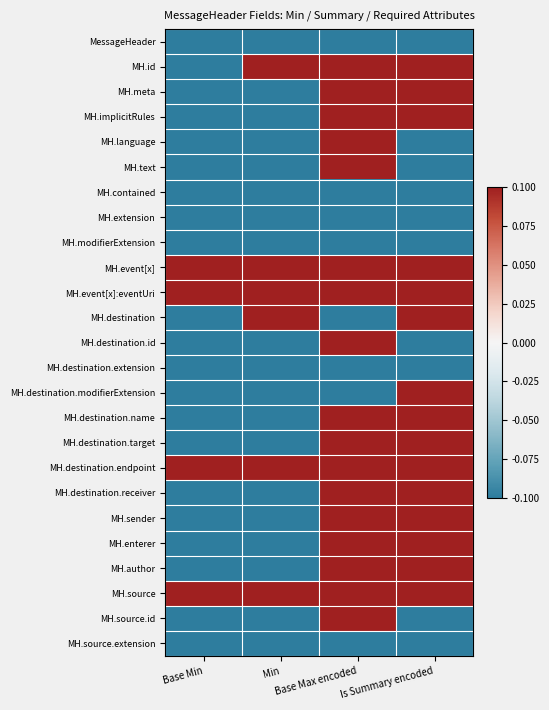

What is the difference between the highest and lowest values at Base Min?

0.2